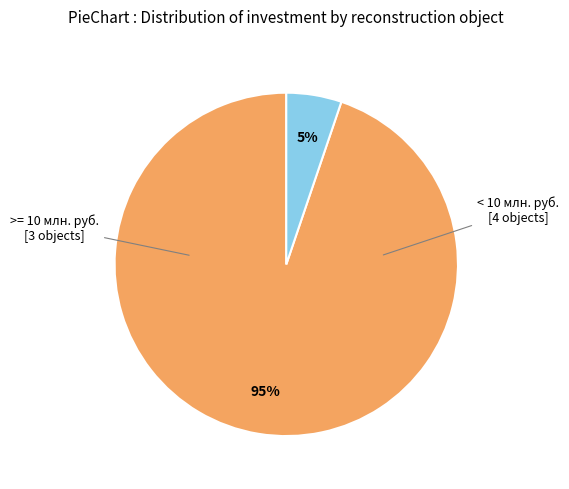

To the nearest percent, what is the difference between the largest and smallest slice percentages?

90%